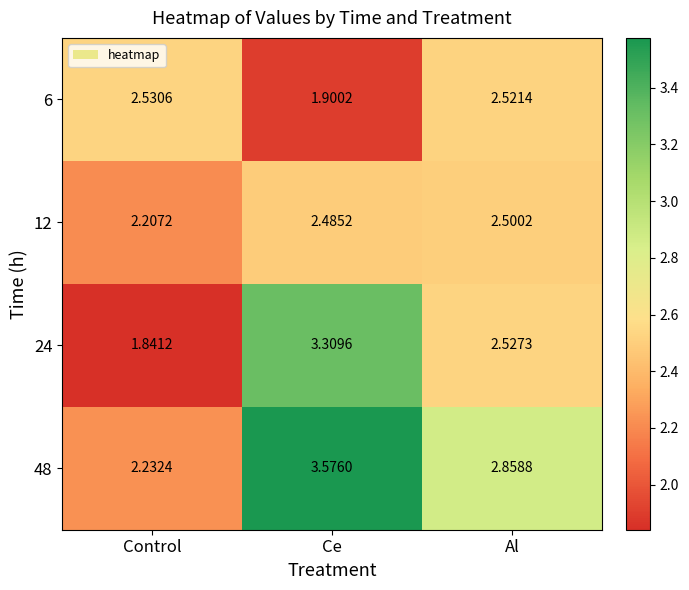

Is the value of 6 at Control greater than the value of 12 at Ce?

Yes